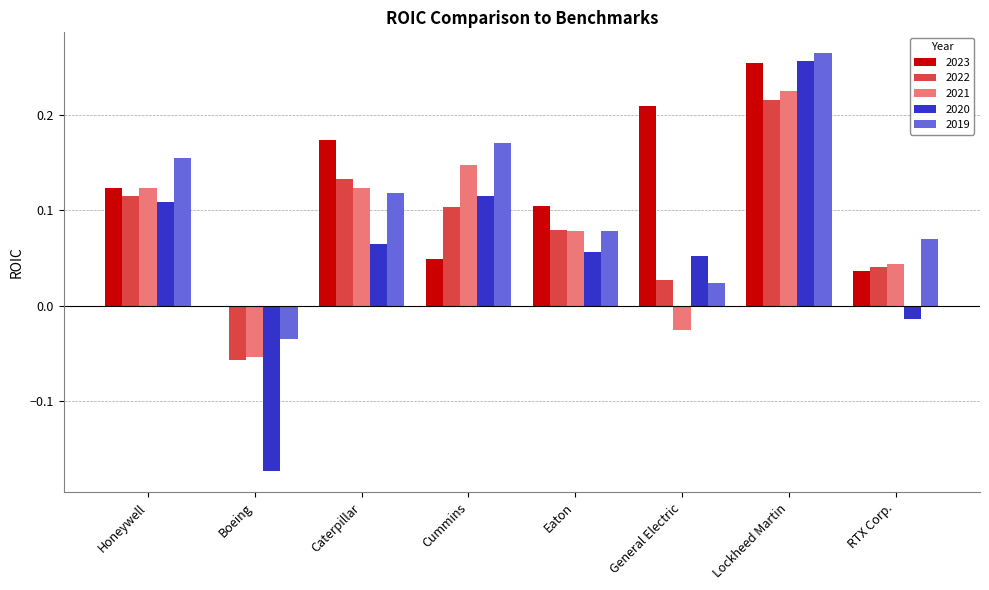

Between Caterpillar and Lockheed Martin, which series saw the biggest shift?

2020